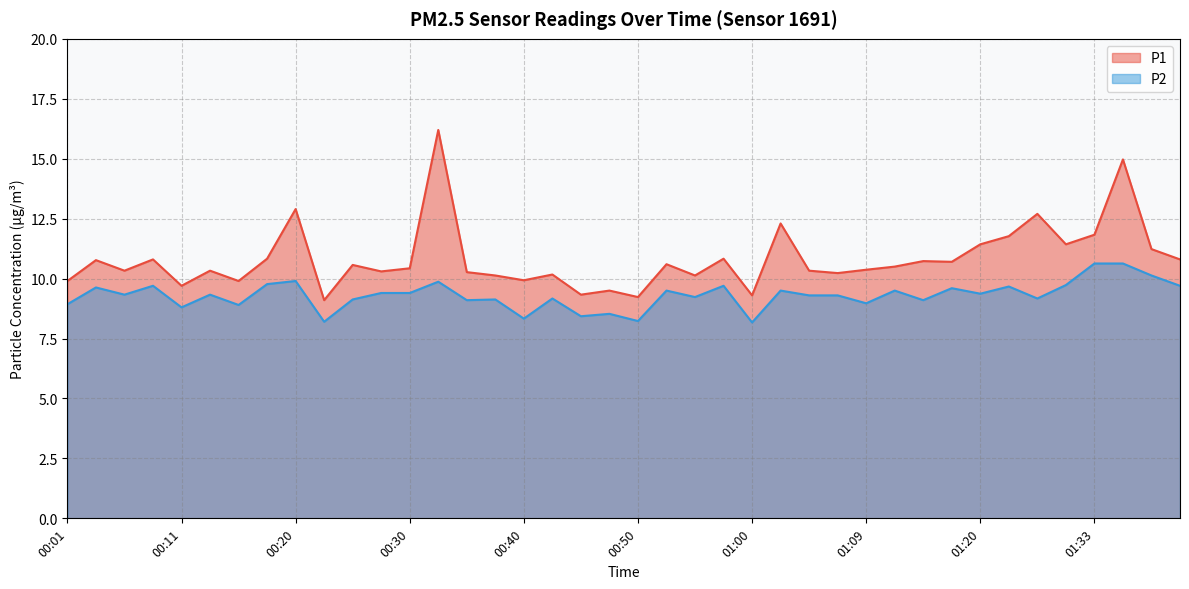

Reading left to right, extract all data points from this chart.

P1: 9.9	10.8	10.3	10.8	9.7	10.3	9.9	10.8	12.9	9.1	10.6	10.3	10.4	16.2	10.3	10.1	9.9	10.2	9.3	9.5	9.2	10.6	10.1	10.8	9.3	12.3	10.3	10.2	10.4	10.5	10.7	10.7	11.4	11.8	12.7	11.4	11.8	15.0	11.2	10.8
P2: 8.9	9.6	9.3	9.7	8.8	9.3	8.9	9.8	9.9	8.2	9.1	9.4	9.4	9.9	9.1	9.1	8.3	9.2	8.4	8.5	8.2	9.5	9.2	9.7	8.2	9.5	9.3	9.3	9.0	9.5	9.1	9.6	9.4	9.7	9.2	9.7	10.6	10.6	10.1	9.7